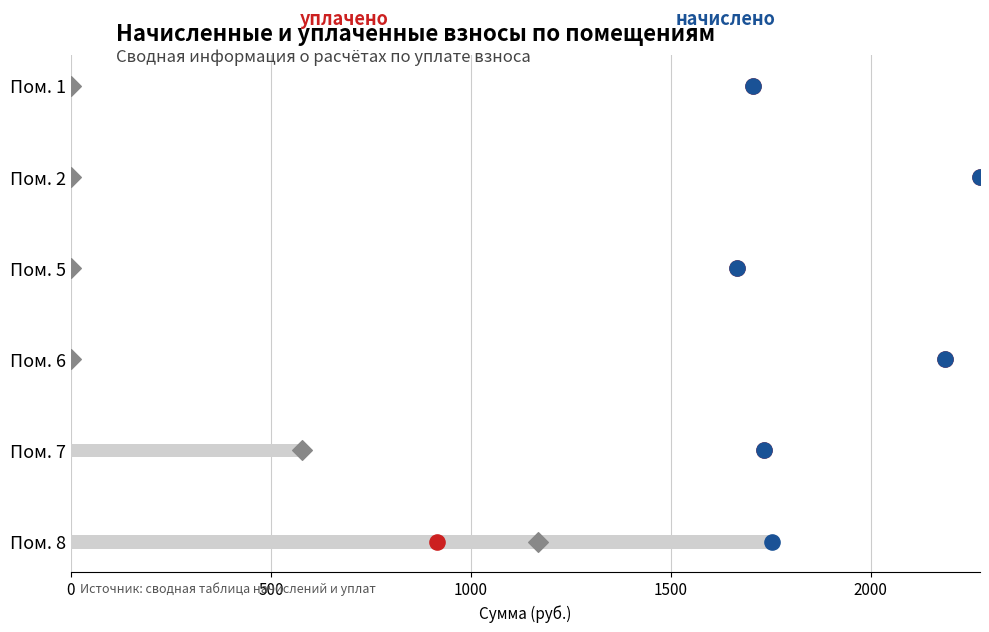

Is the value of задолженность at 0 greater than the value of уплачено at 500?

No